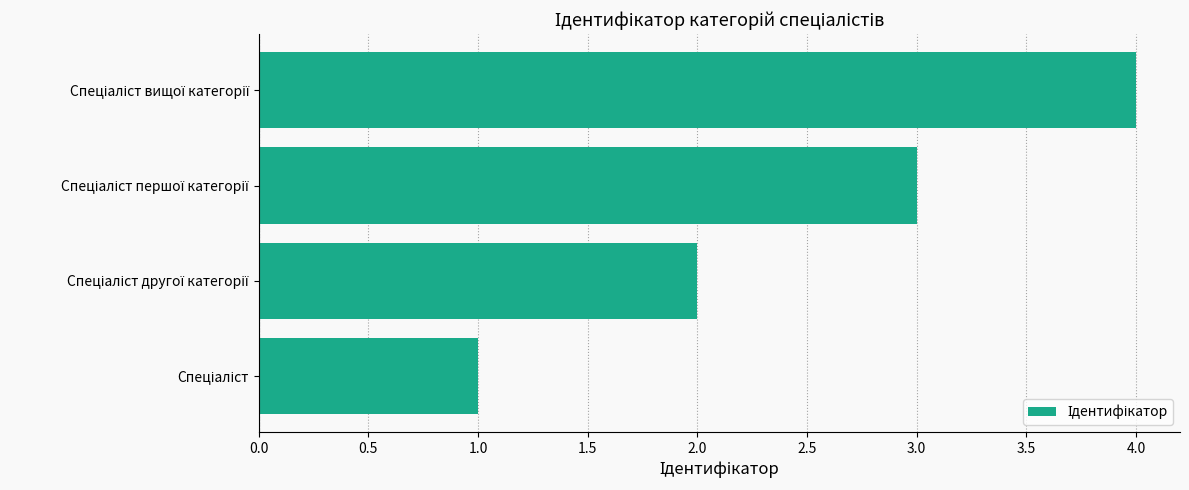

How many values are below 3?

2